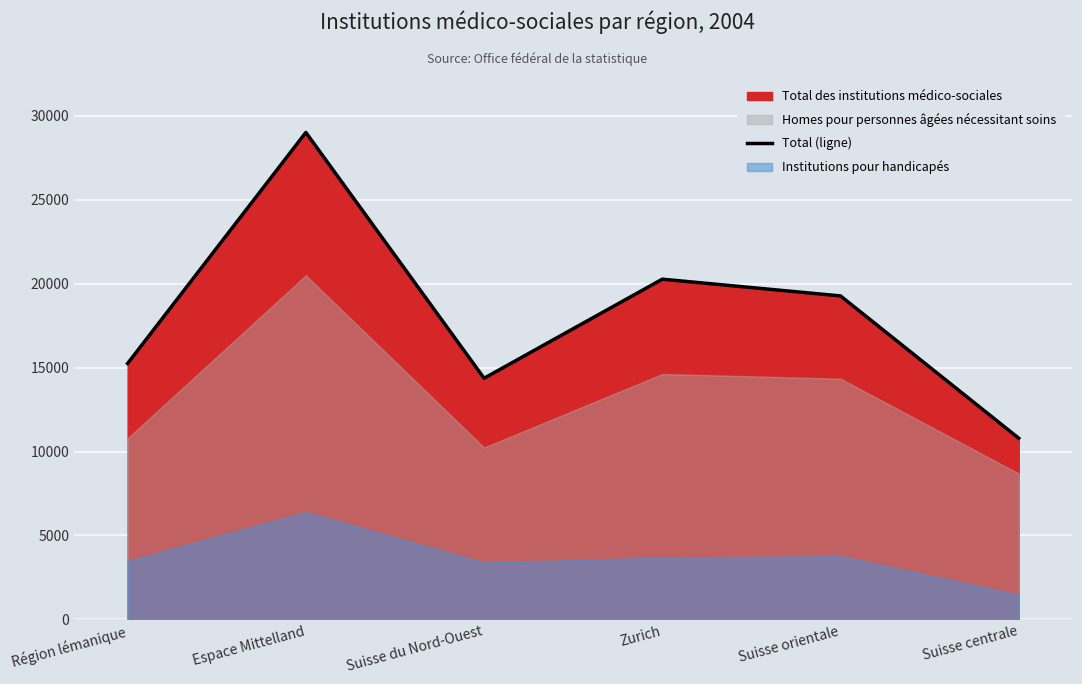

What is the average value?

18160